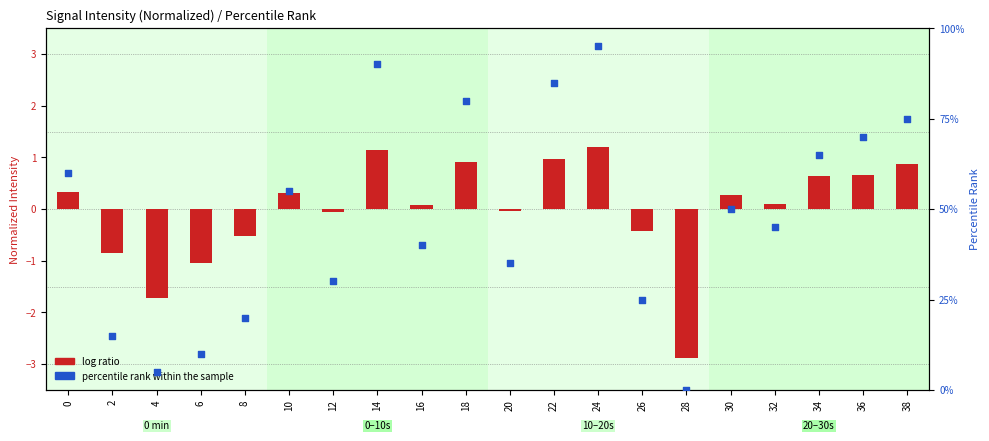

Which series has the widest spread of Y values?

percentile rank within the sample